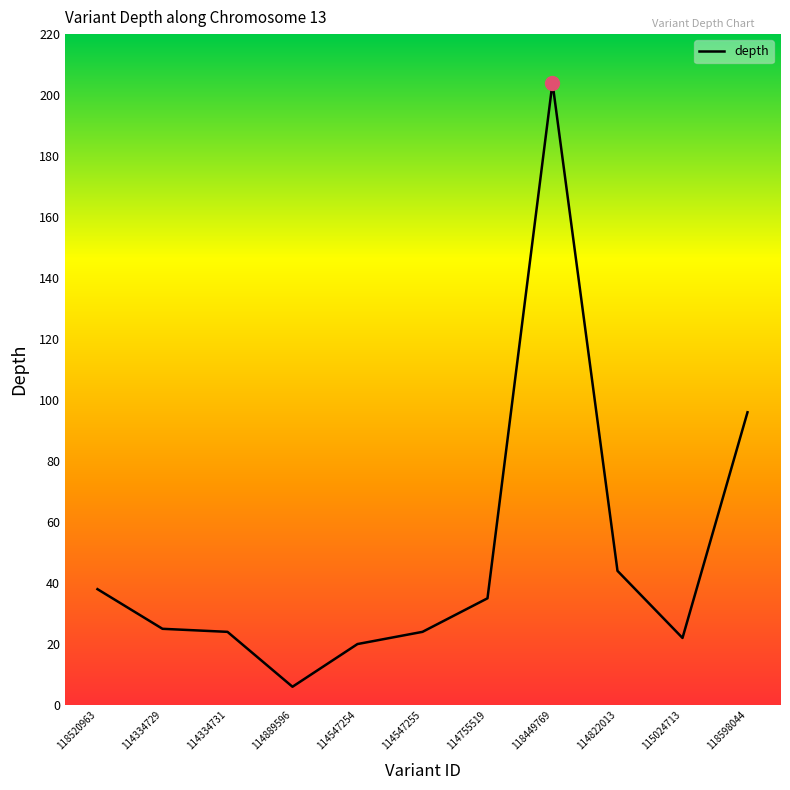

Where is the data nearest to the value 105?

118598044